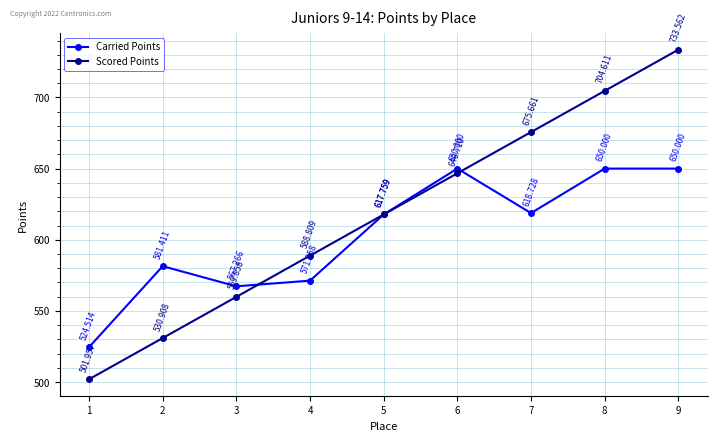

True or false: Carried Points has a value of 1005.3 at 2.

False